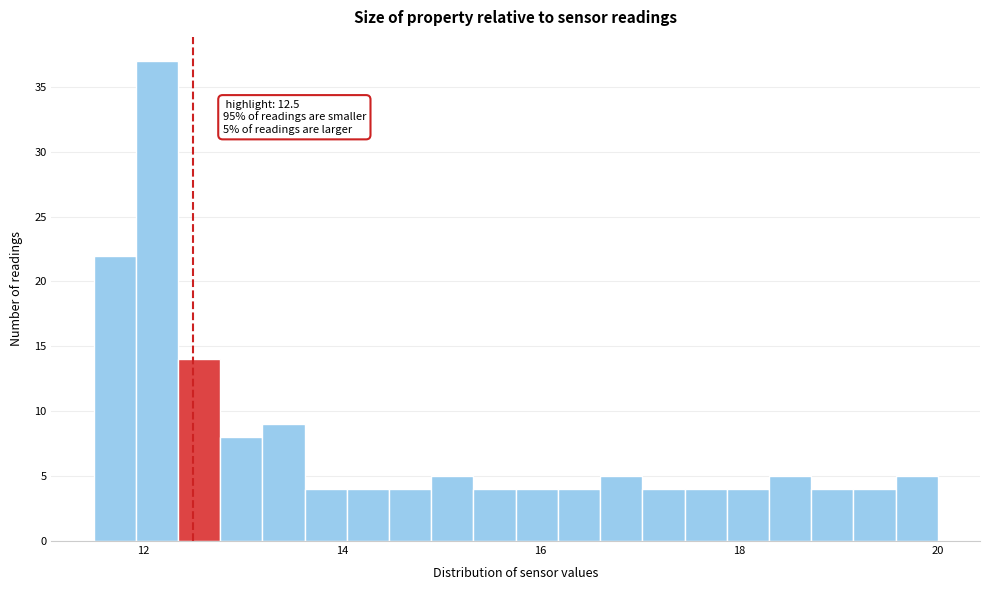

Around what value on the x-axis is the tallest bar? Give the approximate position of its centre, as read against the axis.

12.2